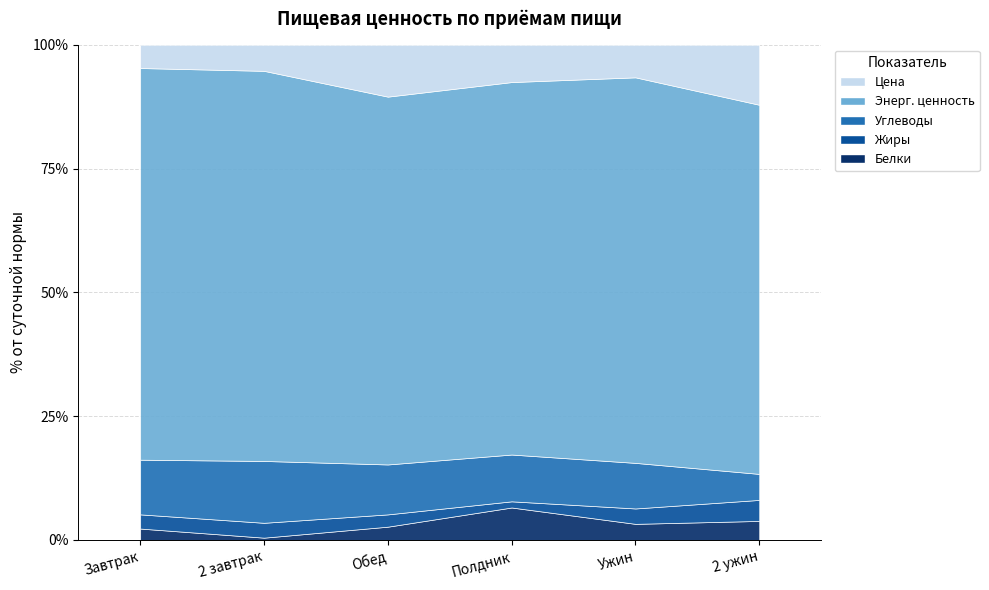

The Энерг. ценность series shows 1494.9 at Обед. True or false?

False